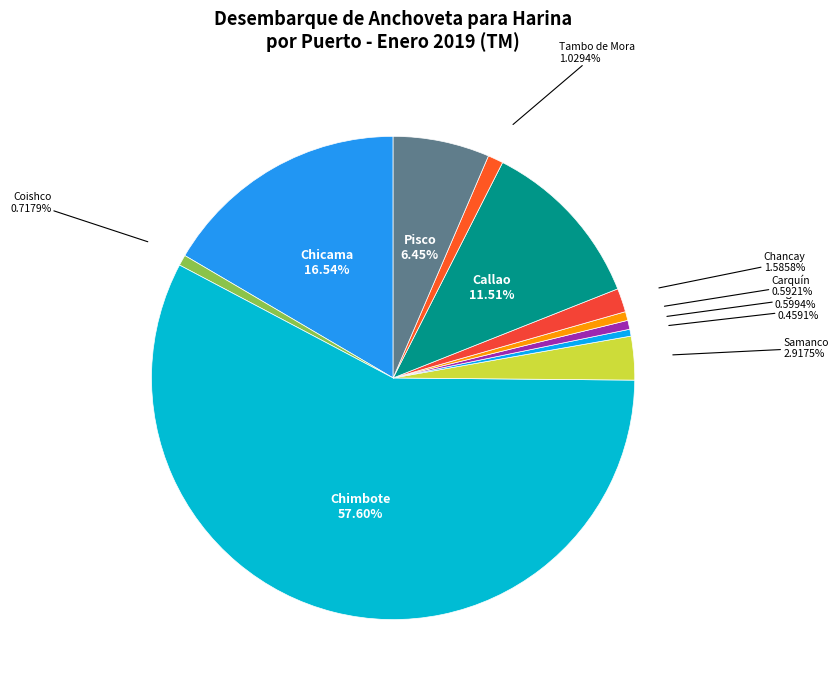

How many segments does this pie chart have?

11